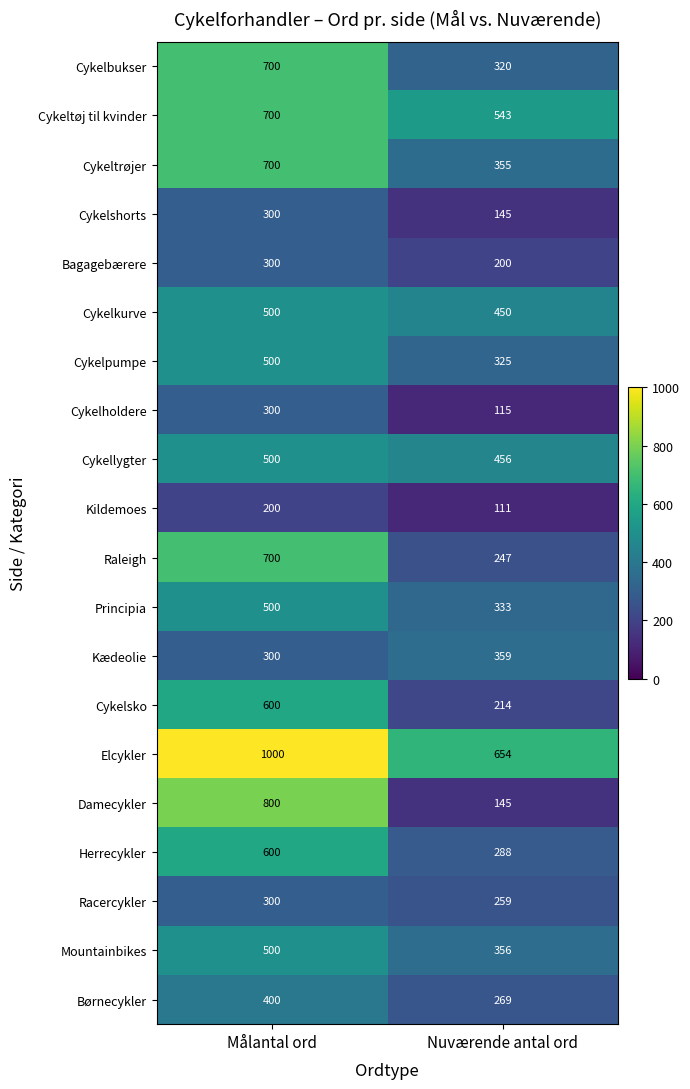

Read the Cykelholdere value at Målantal ord.

300